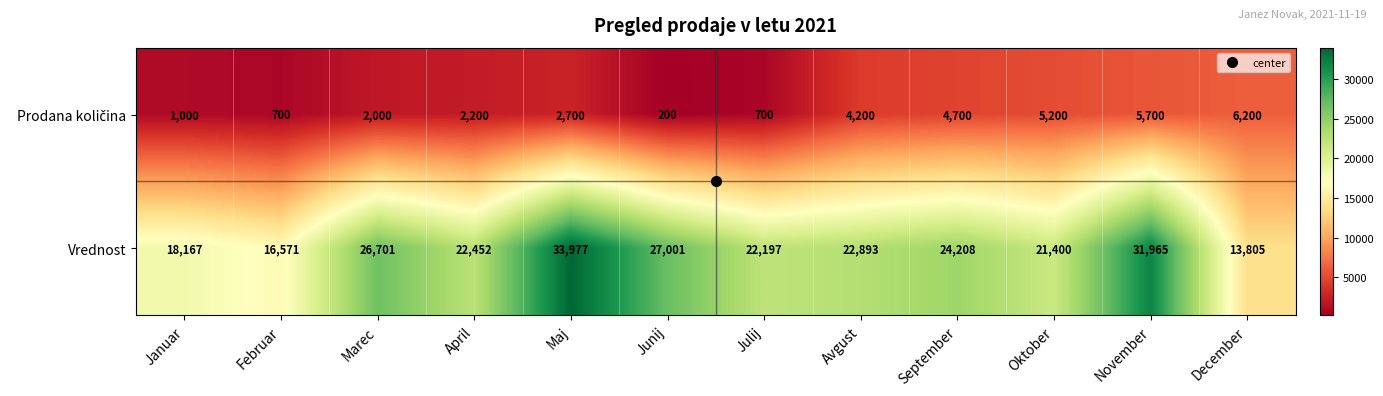

At which label does Vrednost first exceed 22893?

Marec